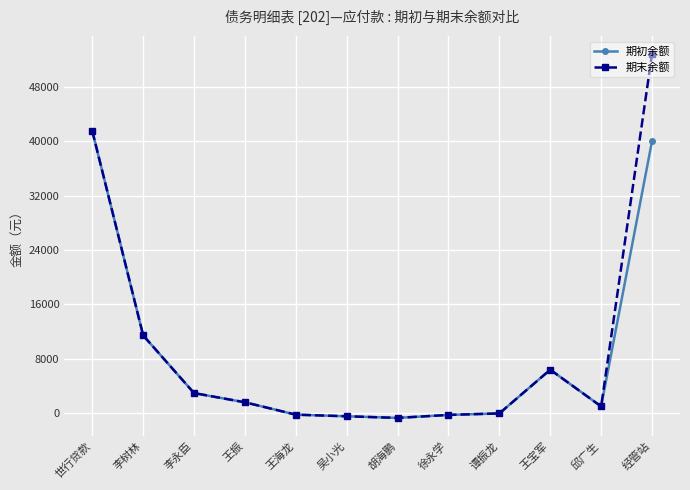

Which category has the highest value in the 期初余额 series?

世行贷款